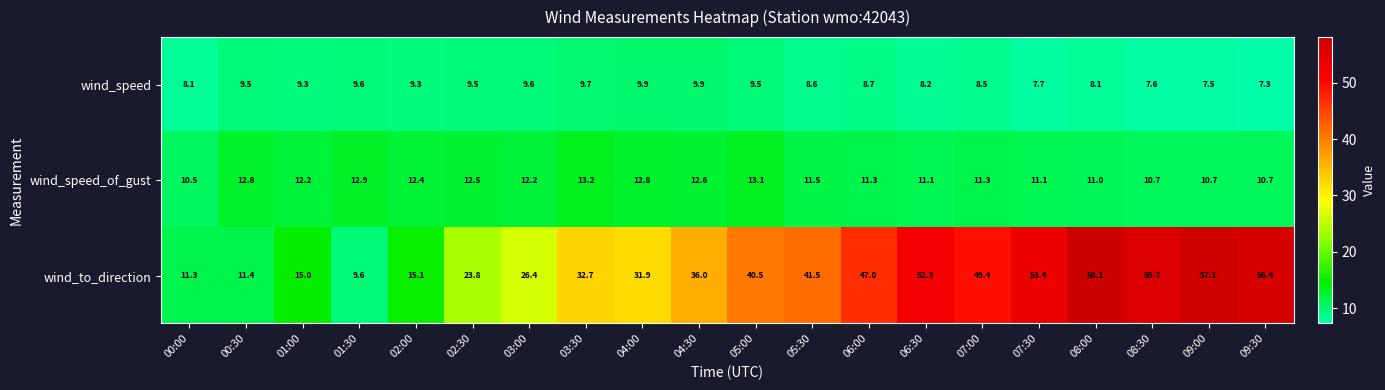

What is the difference between the maximum and minimum values in the wind_to_direction series?

48.5